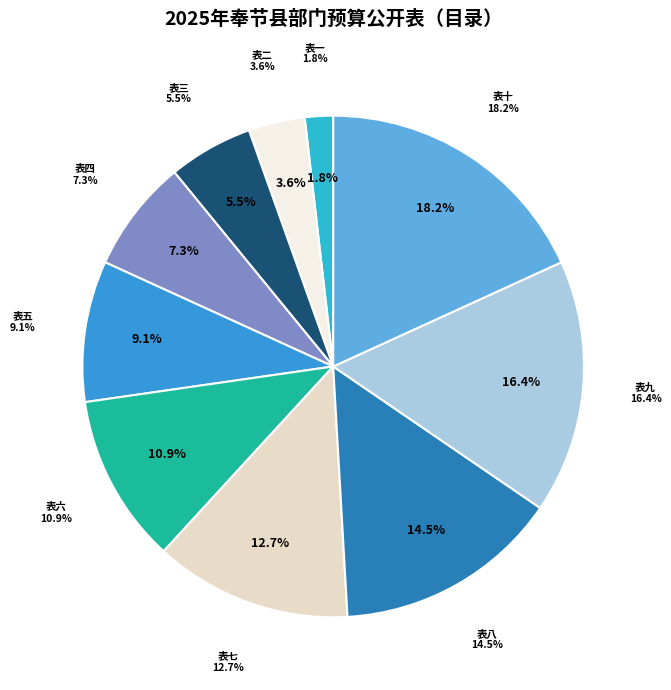

Which category has the biggest portion of the pie?

表十